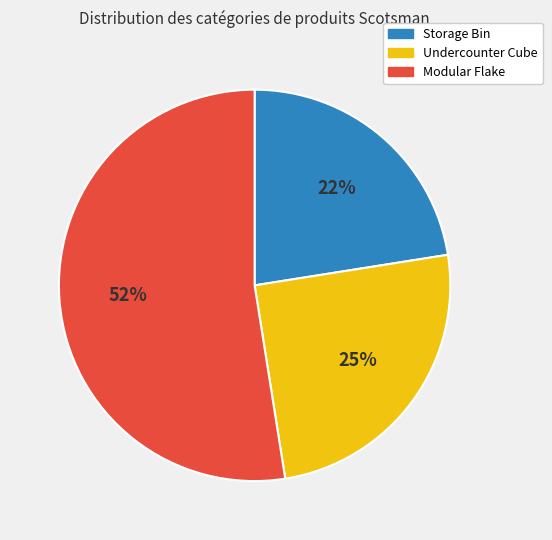

To the nearest percent, what is the average slice percentage?

33%